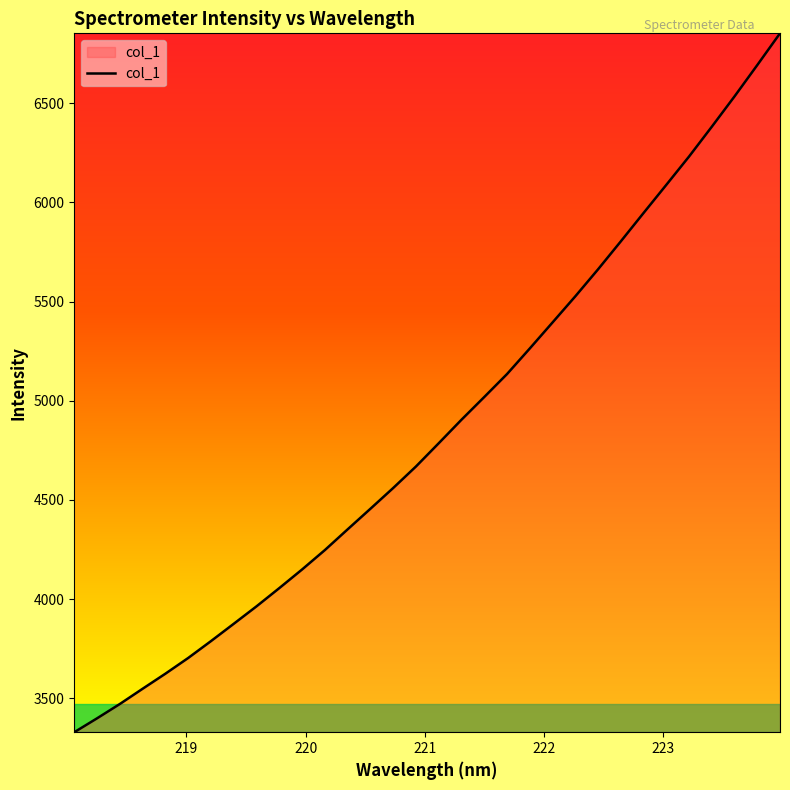

What is the difference between the maximum and minimum values?

3522.4